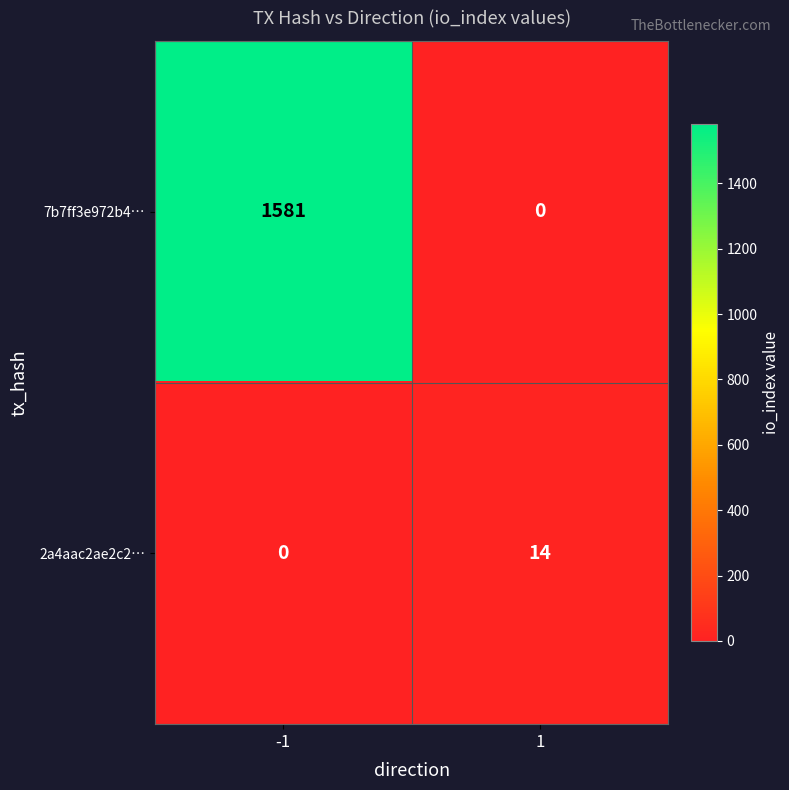

Between -1 and 1, which series saw the biggest shift?

7b7ff3e972b4…